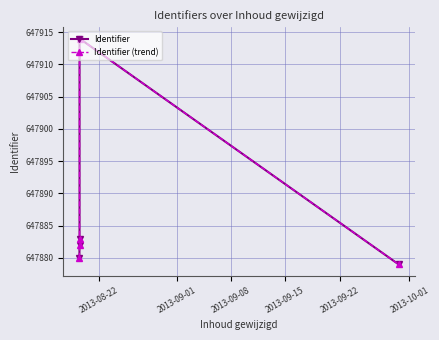

Is this an area chart (filled region under the line)?

No